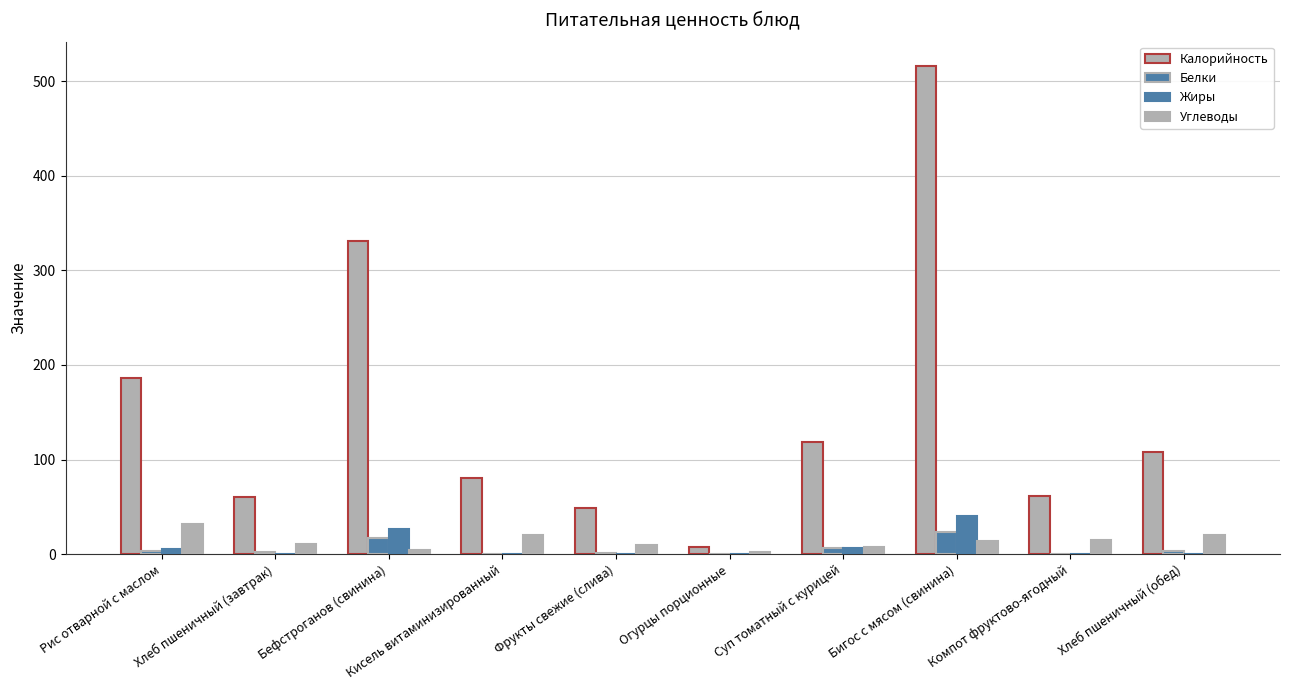

How many categories are shown in the chart?

10